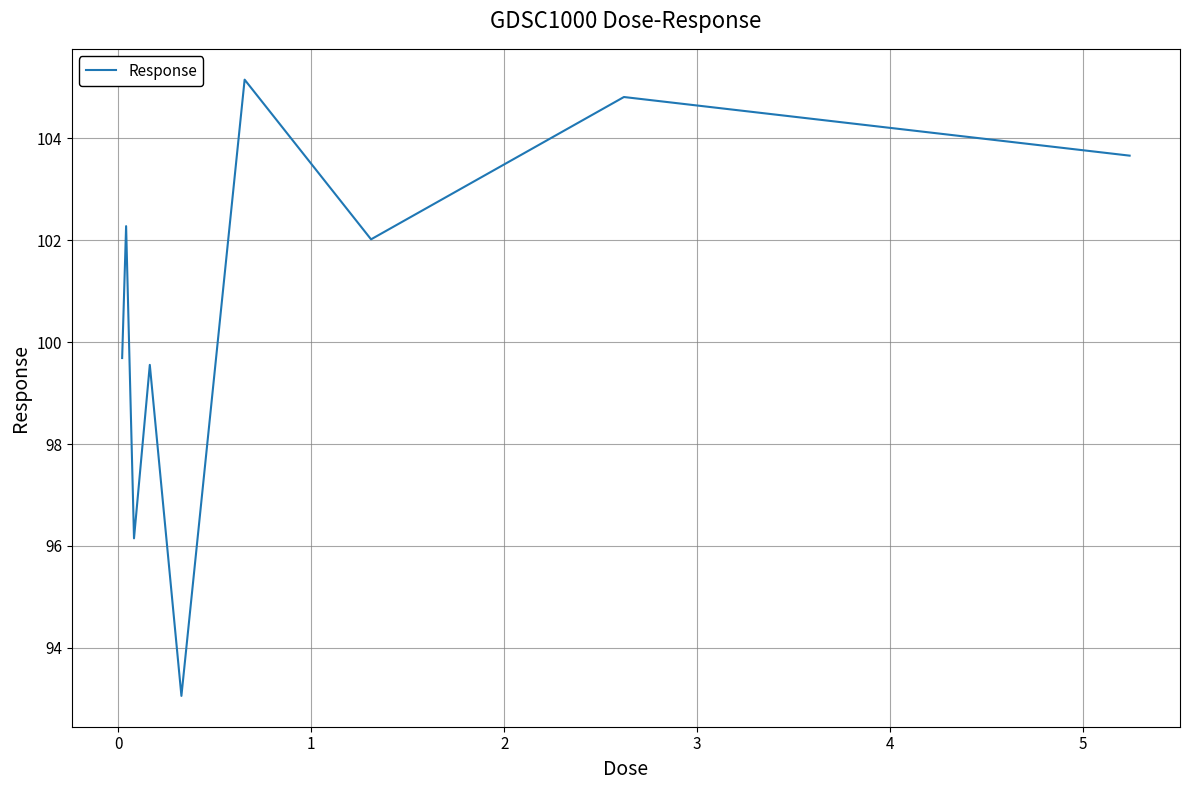

Reading right to left, extract all data points from this chart.

103.7	104.8	102.0	105.2	93.1	99.6	96.1	102.3	99.7